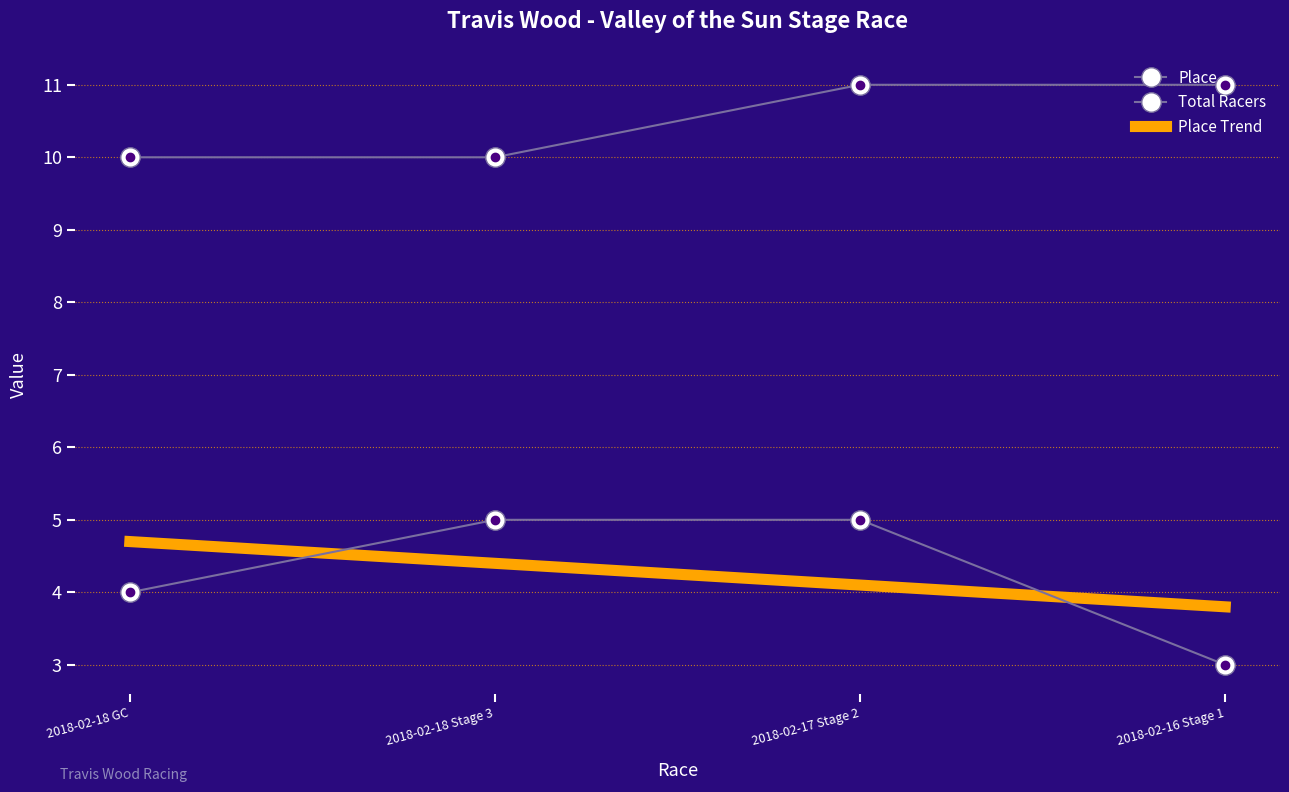

List the labels in order of Place value, smallest first.

2018-02-16 Stage 1, 2018-02-18 GC, 2018-02-18 Stage 3, 2018-02-17 Stage 2